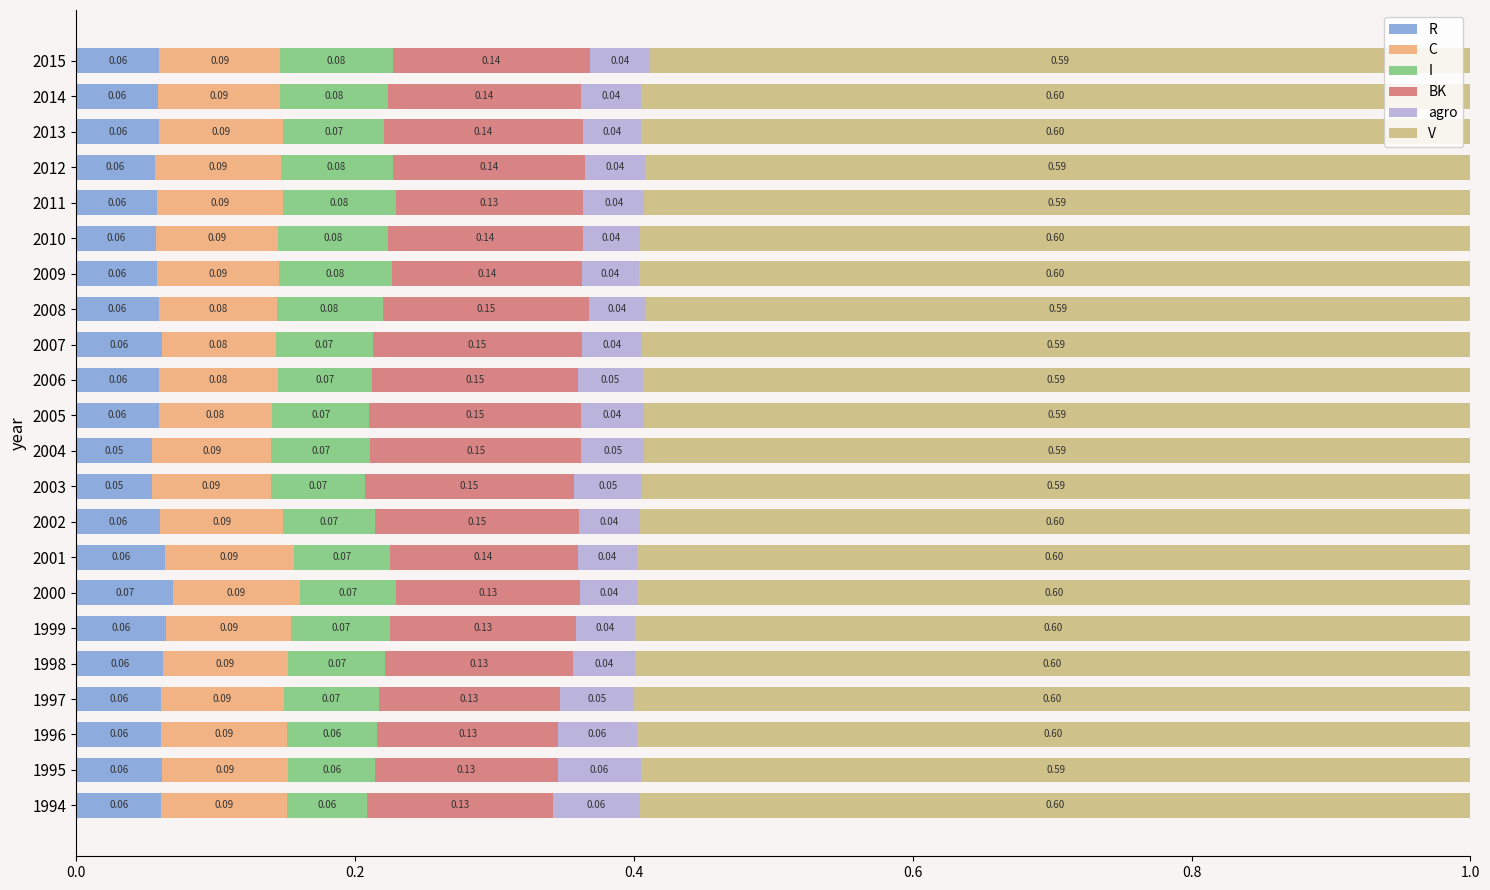

What is the sum of all R values?

1.3